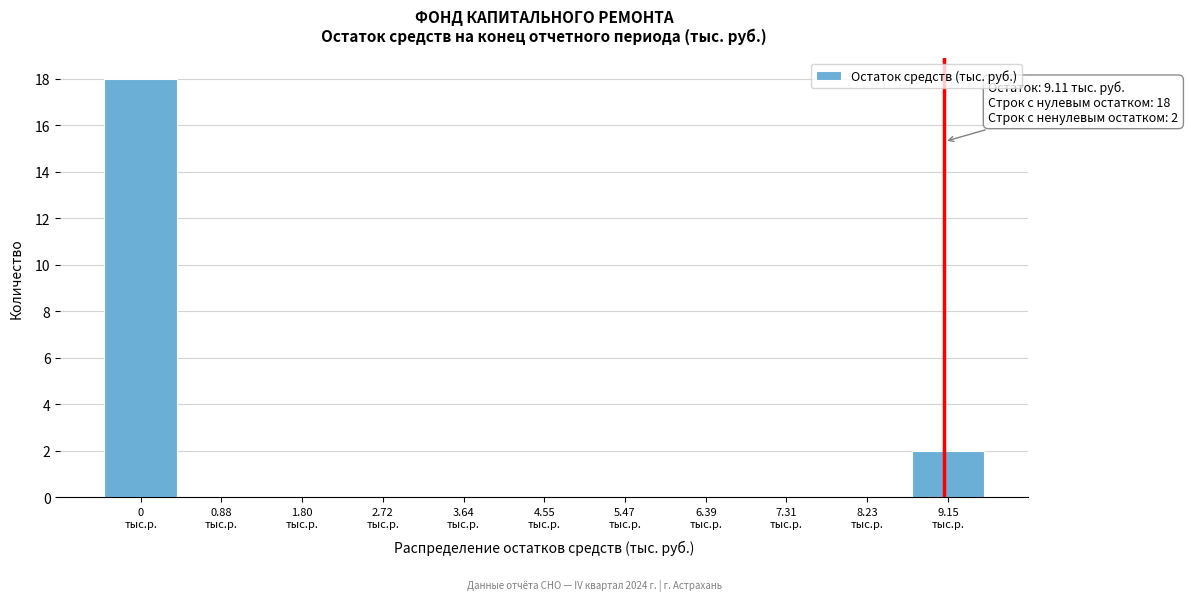

Over which range of the x-axis is the bar tallest?

-0.5 to 0.4